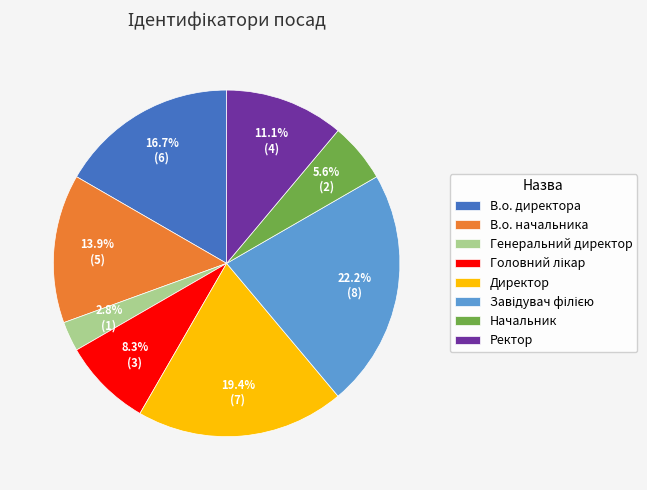

Is the sum of Начальник and Ректор greater than half?

No